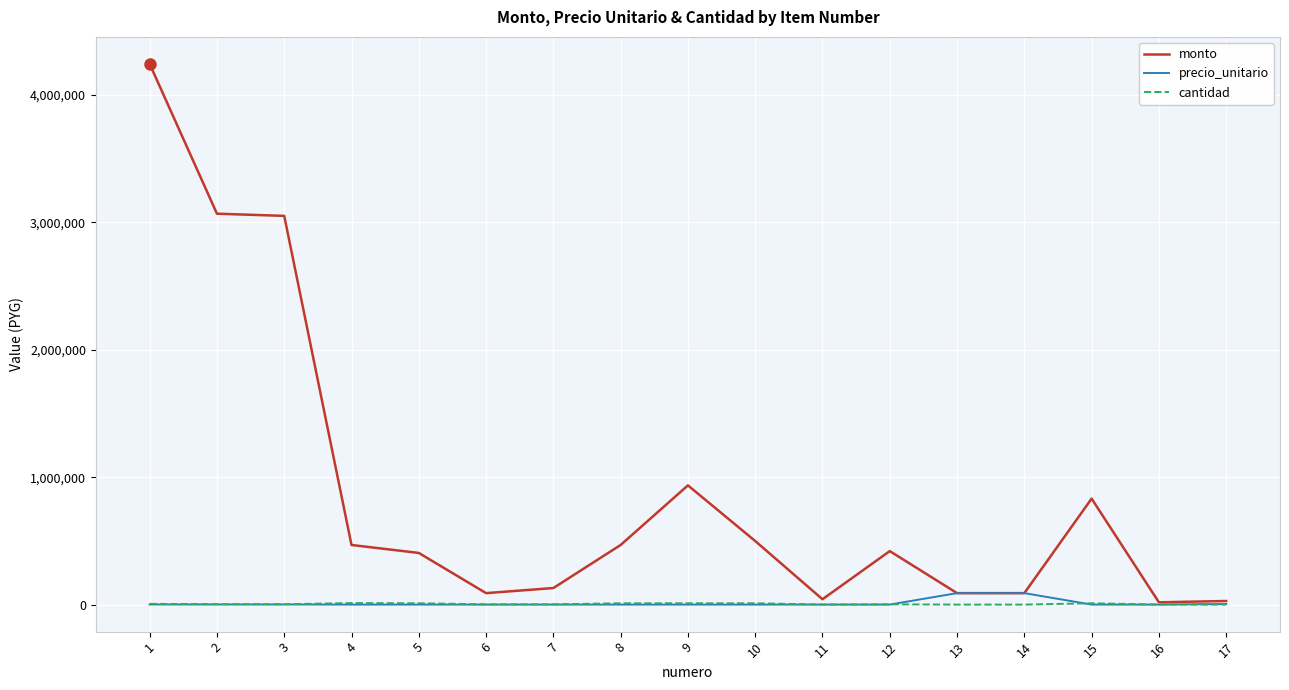

What is the highest value of the monto series?

4245000